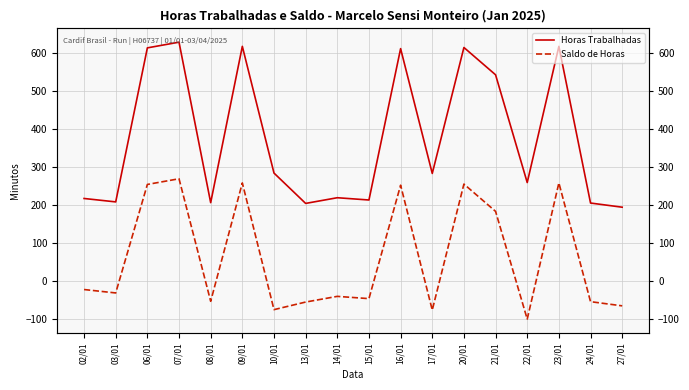

What is the difference between the Horas Trabalhadas values at 23/01 and 20/01?

3